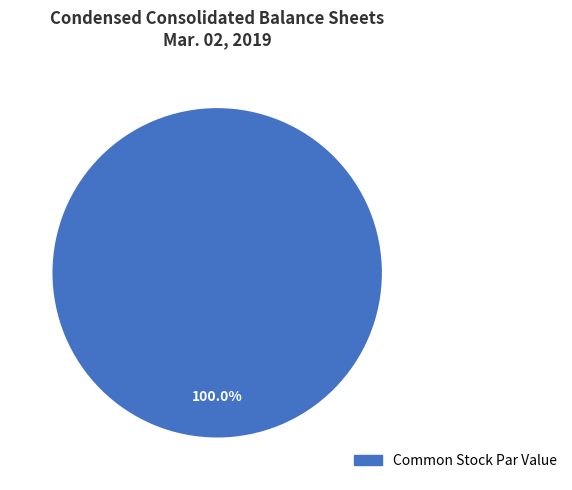

Is there a majority slice in this chart?

Yes